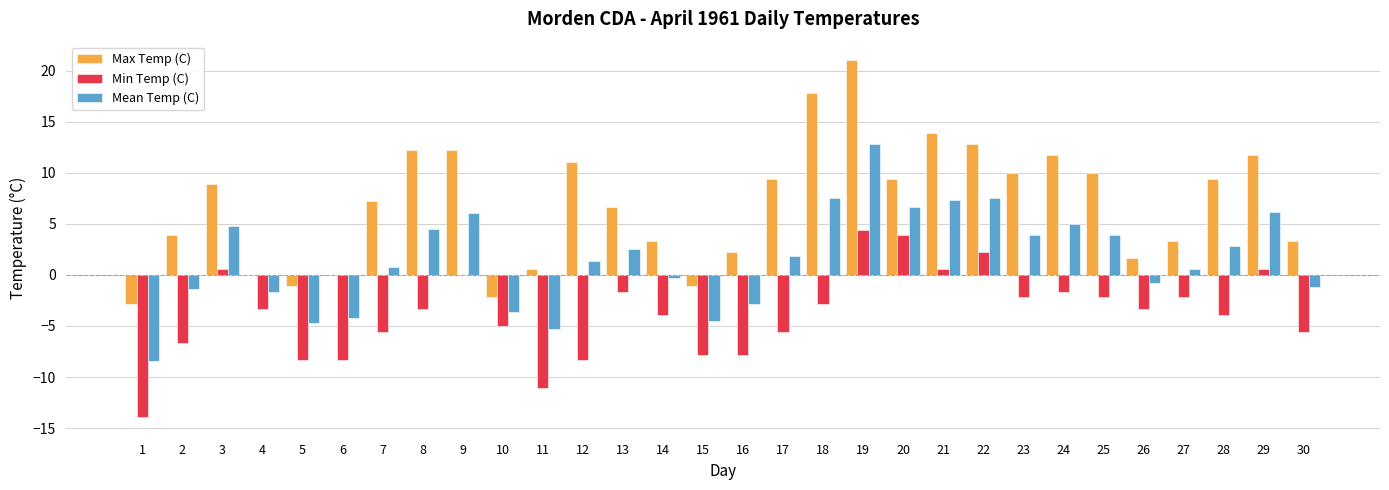

What is the maximum value shown in the chart?

21.1